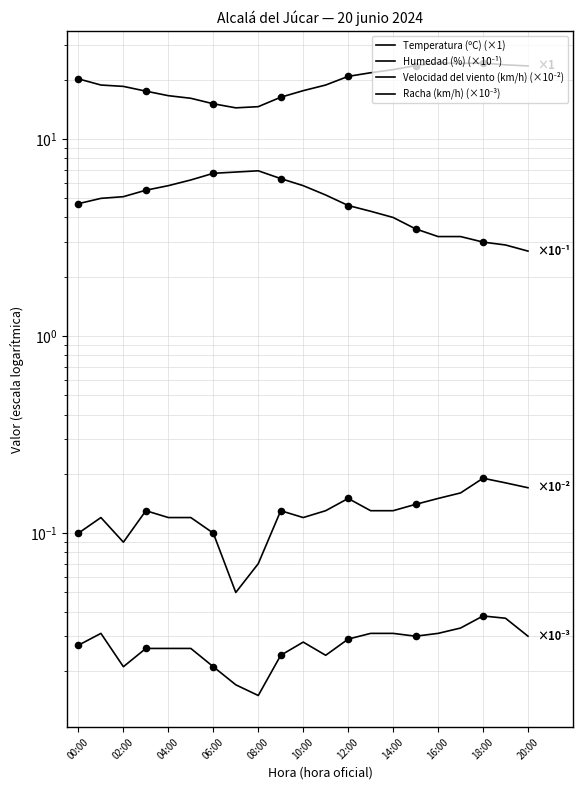

Which series has the largest total across all categories?

Temperatura (ºC) (×1)